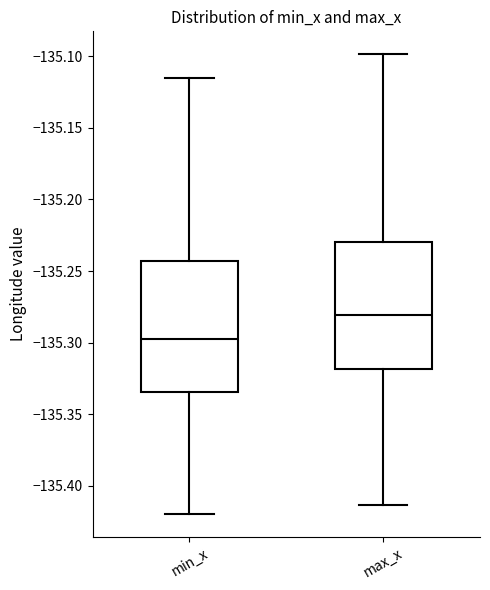

Where does the median line of the box for max_x sit on the y-axis? The values are not printed on the chart, so give them approximately, as read against the axis.

-135.280